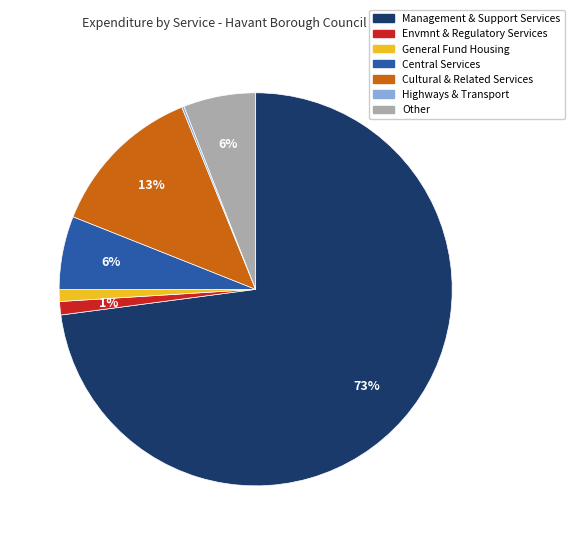

To the nearest percent, what is the average slice percentage?

14%